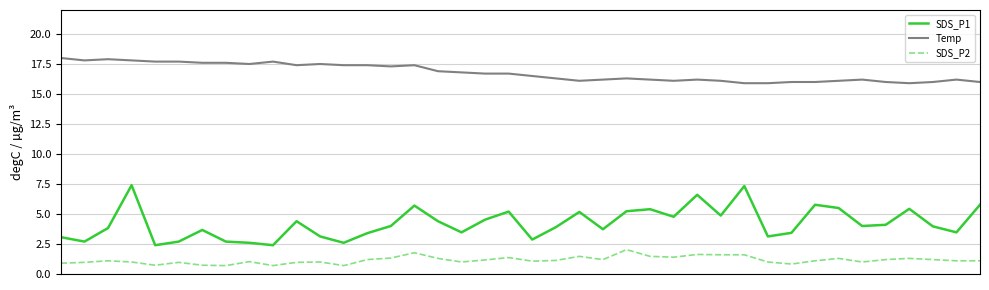

True or false: SDS_P1 and Temp cross at least once.

False